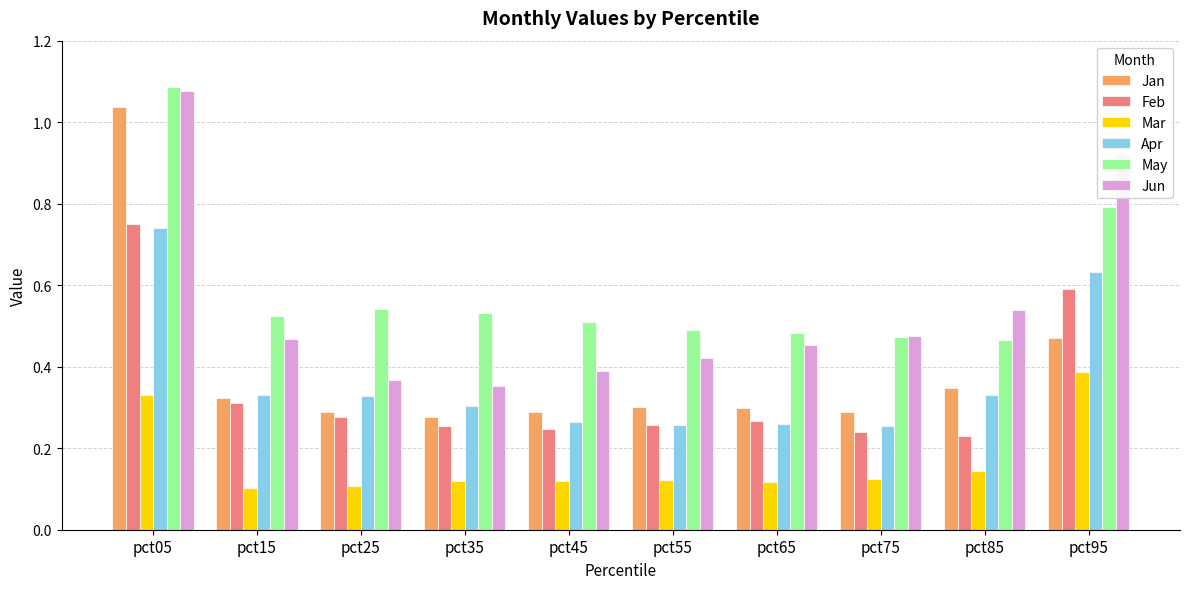

What is the difference between the maximum and minimum values in the Jan series?

0.8